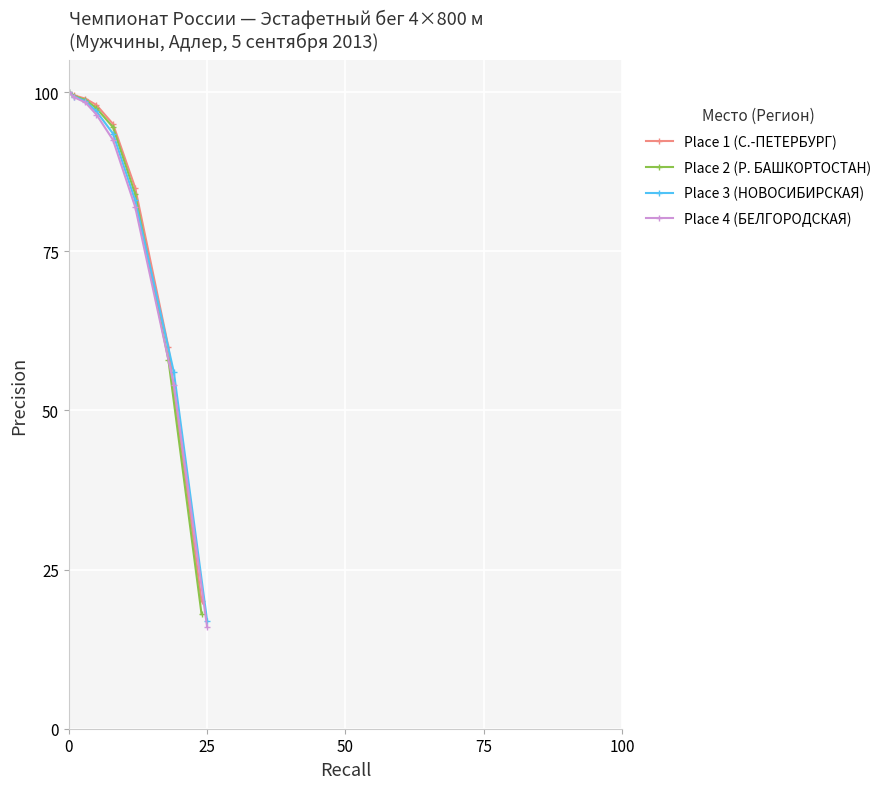

Reading right to left, extract all data points from this chart.

Place 1 (С.-ПЕТЕРБУРГ): 20.0	60.0	85.0	95.0	98.0	99.0	99.5	100.0
Place 2 (Р. БАШКОРТОСТАН): 18.0	58.0	84.0	94.5	97.5	98.8	99.4	100.0
Place 3 (НОВОСИБИРСКАЯ): 17.0	56.0	83.0	93.5	97.0	98.6	99.3	100.0
Place 4 (БЕЛГОРОДСКАЯ): 16.0	54.0	82.0	92.5	96.5	98.4	99.2	100.0